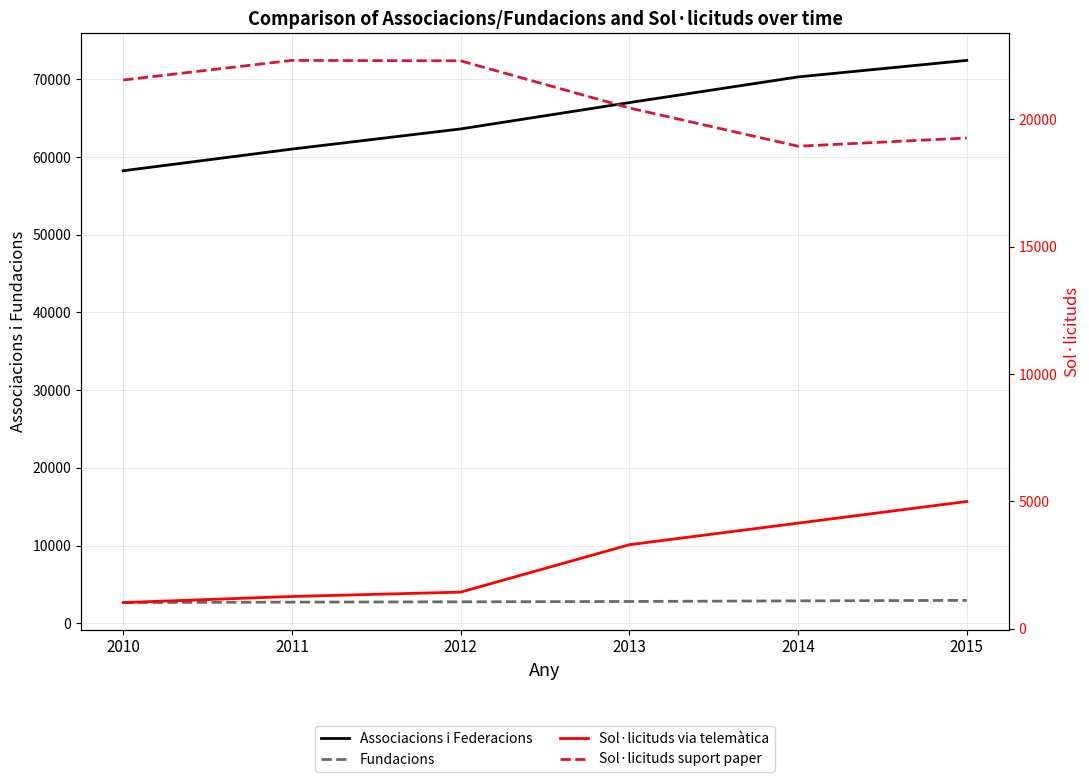

Which series has the widest spread of values?

Associacions i Federacions